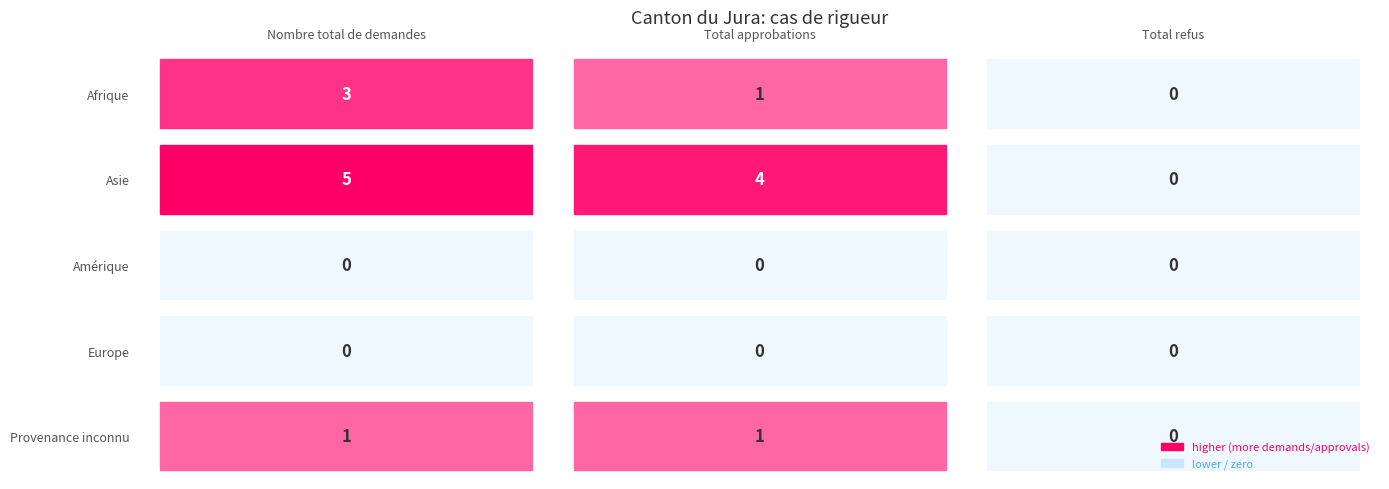

Which category has the lowest value in the Europe series?

Nombre total de demandes